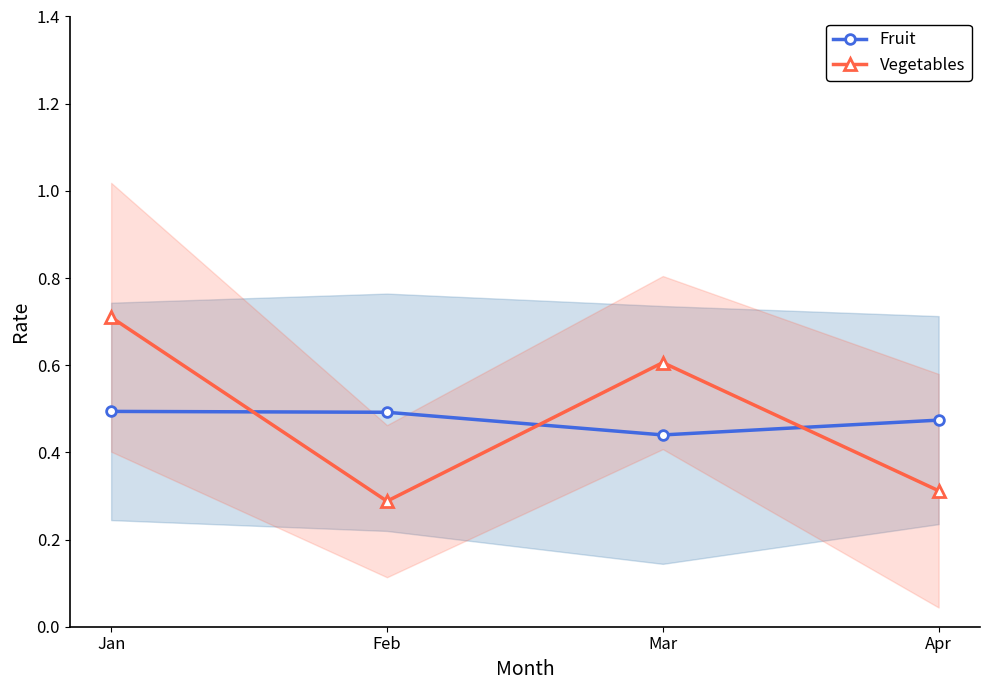

At which category is the sum across all series the highest?

Jan